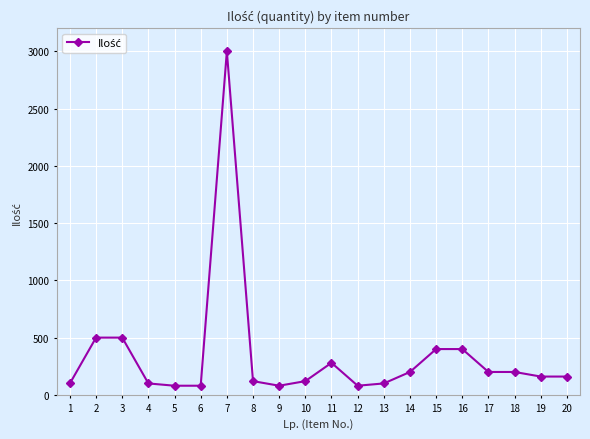

What is the value of the 3rd point from the left?

500